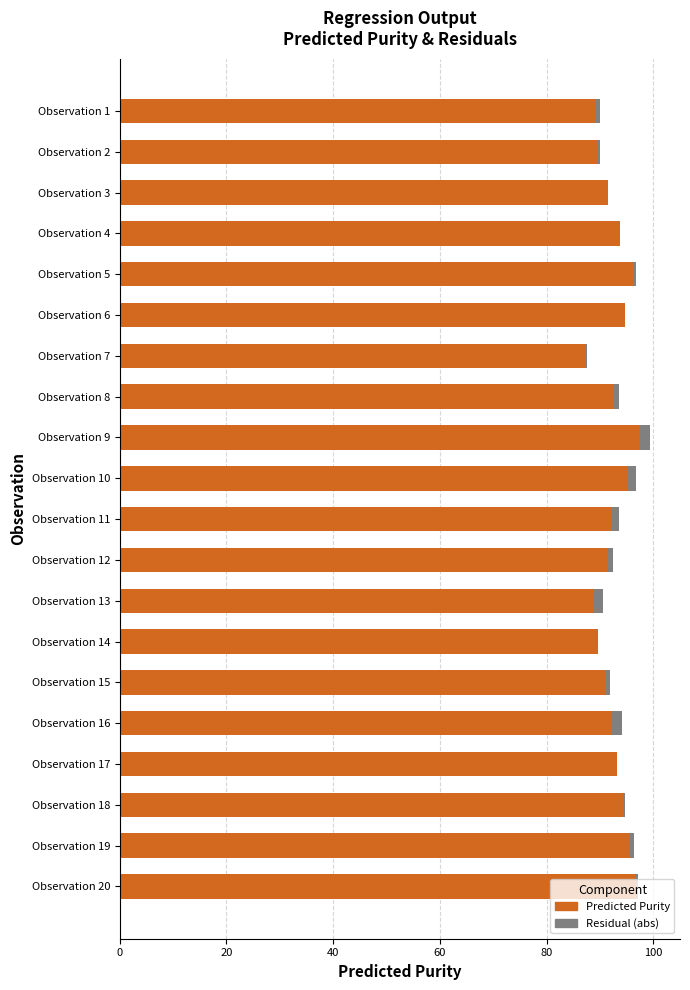

What is the maximum value for Predicted Purity?

97.5